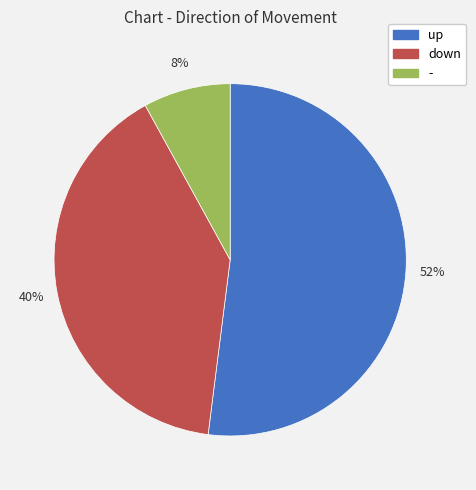

Is it true that up is 52% of the pie?

True